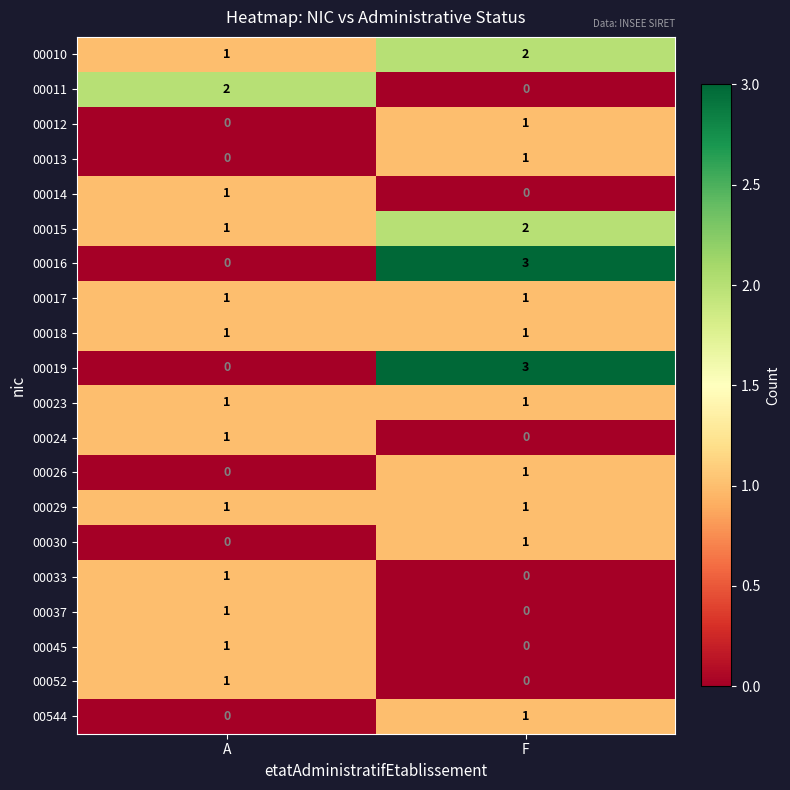

True or false: 00033 has a value of 0 at A.

False